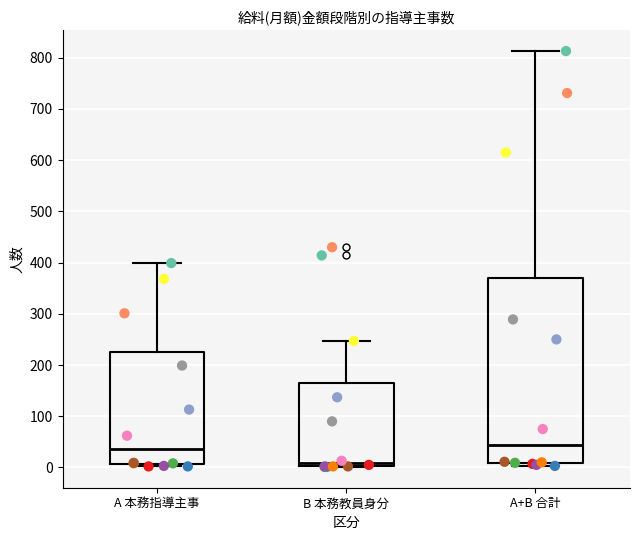

Comparing the boxes themselves (not the whiskers), which one is the tallest?

A+B 合計